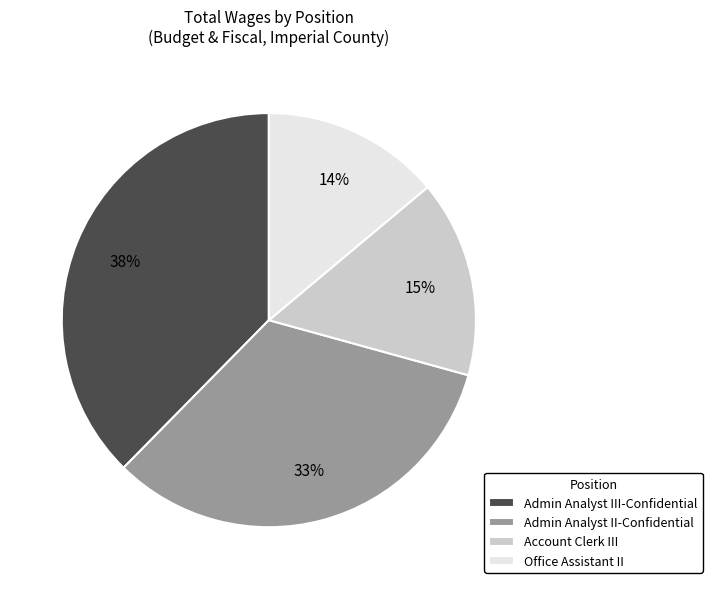

To the nearest percent, what is the average slice percentage?

25%